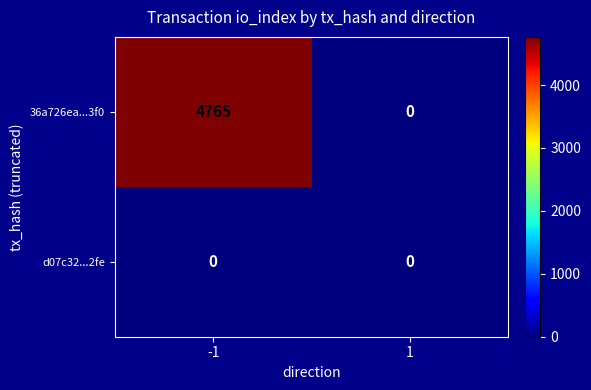

List the series in order of their peak value, lowest first.

d07c32...2fe, 36a726ea...3f0